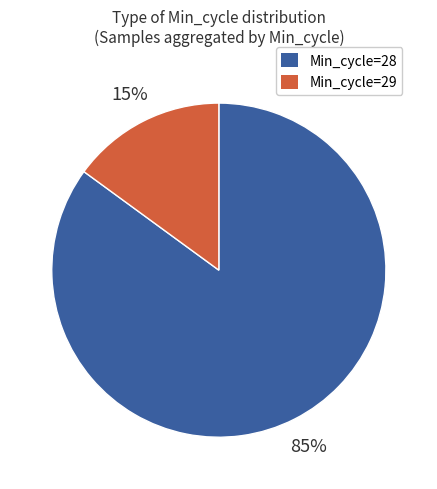

The Min_cycle=28 slice represents 85% of the pie. True or false?

True